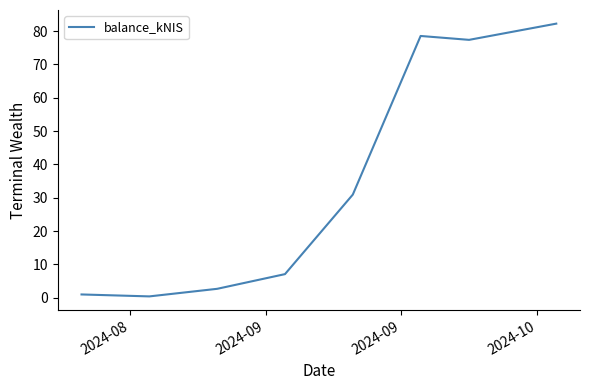

What is the average value?

35.0